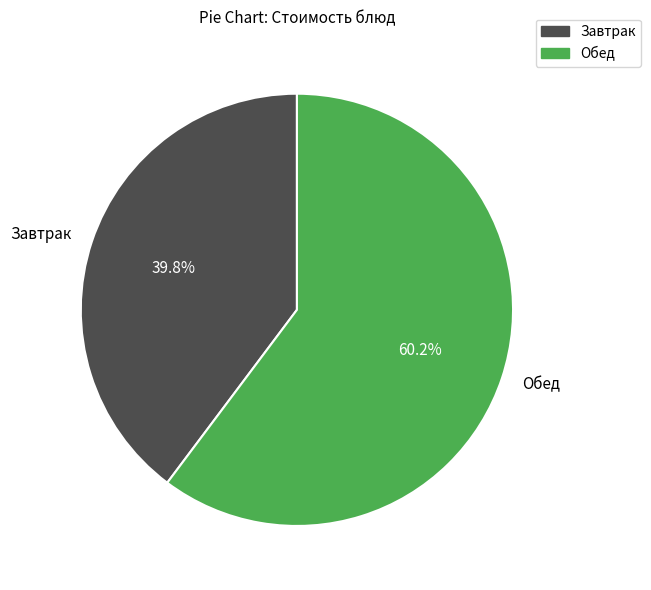

How many segments does this pie chart have?

2